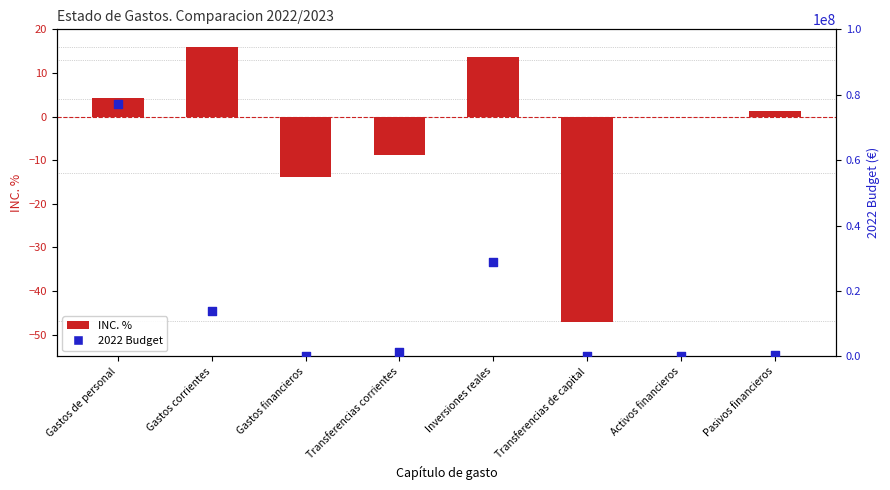

At which category is the sum across all series the highest?

Gastos de personal